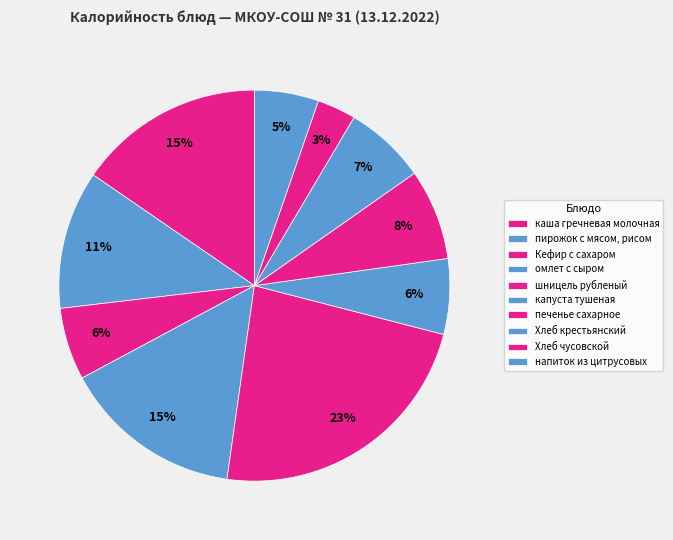

What is the smallest slice in the pie chart?

Хлеб чусовской